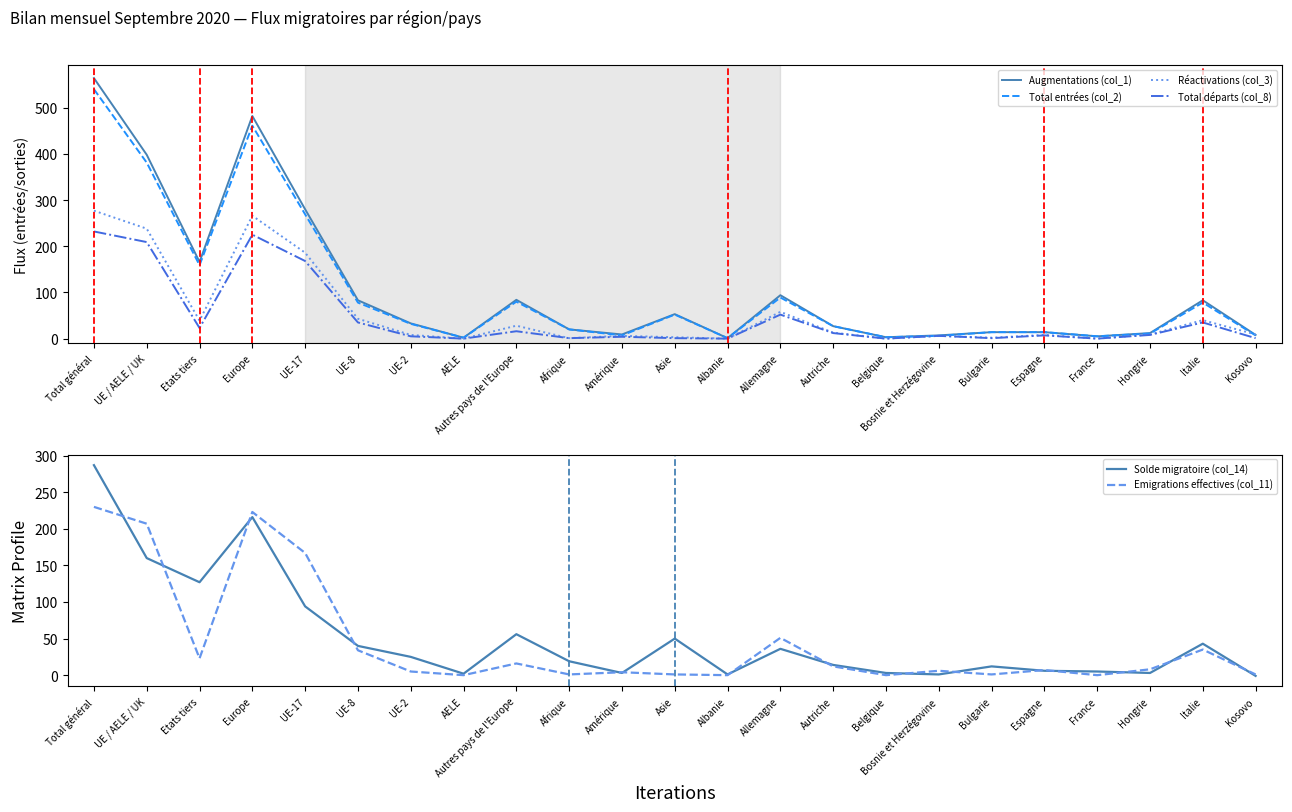

Which series has the largest range (max minus min)?

Augmentations (col_1)